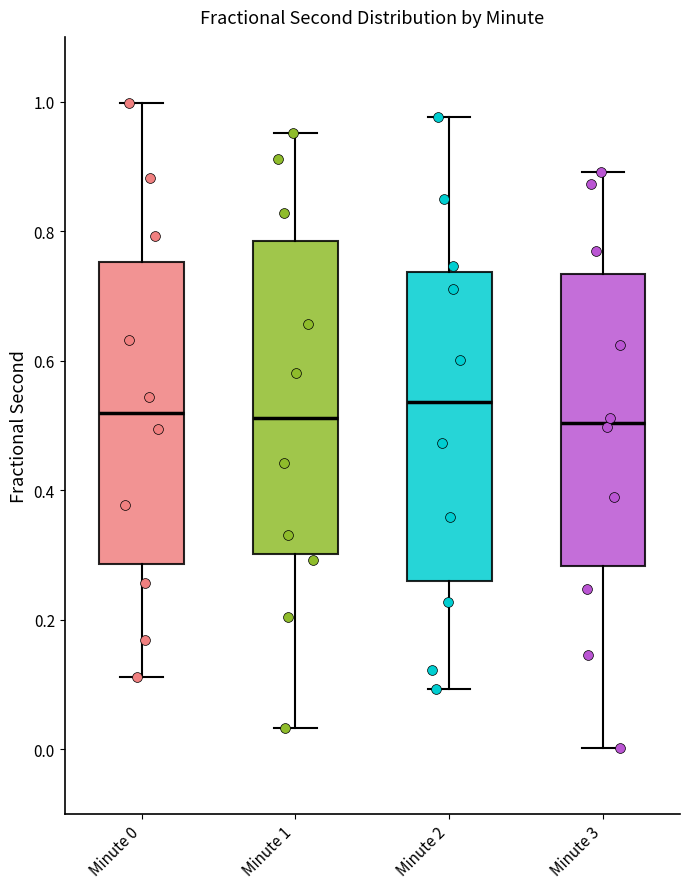

Reading left to right, read every box against the y-axis: the position of its median line, the range the box covers, and the ends of its whiskers. The values are not printed on the chart, so give them approximately, as read against the axis.

Minute 0: median 0.52, box 0.28 to 0.76, whiskers 0.12 to 1.00
Minute 1: median 0.52, box 0.30 to 0.78, whiskers 0.04 to 0.96
Minute 2: median 0.54, box 0.26 to 0.74, whiskers 0.10 to 0.98
Minute 3: median 0.50, box 0.28 to 0.74, whiskers 0.00 to 0.90